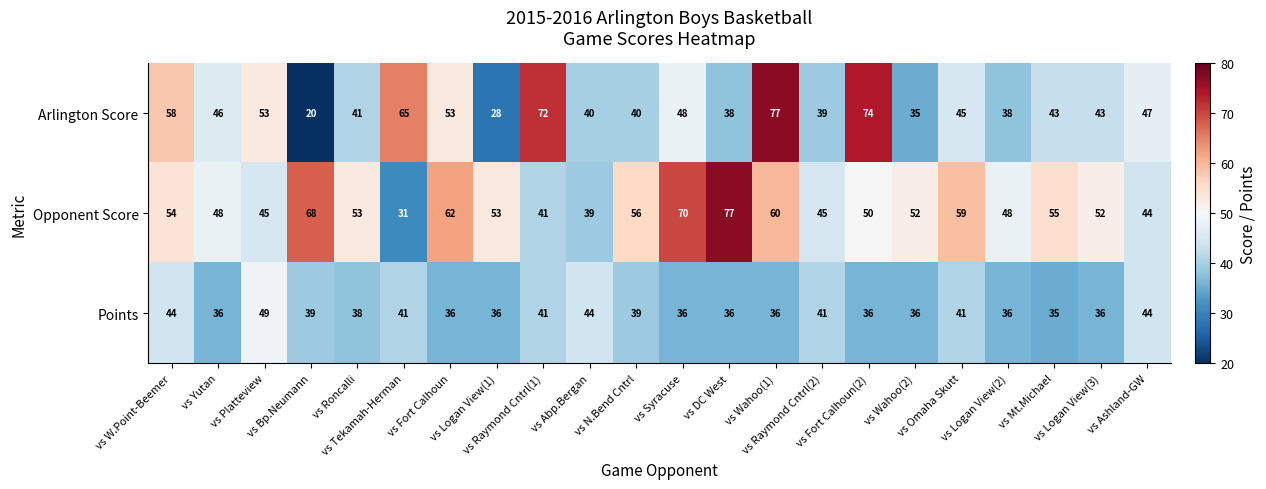

What is the difference between the second highest and second lowest values in the Arlington Score series?

46